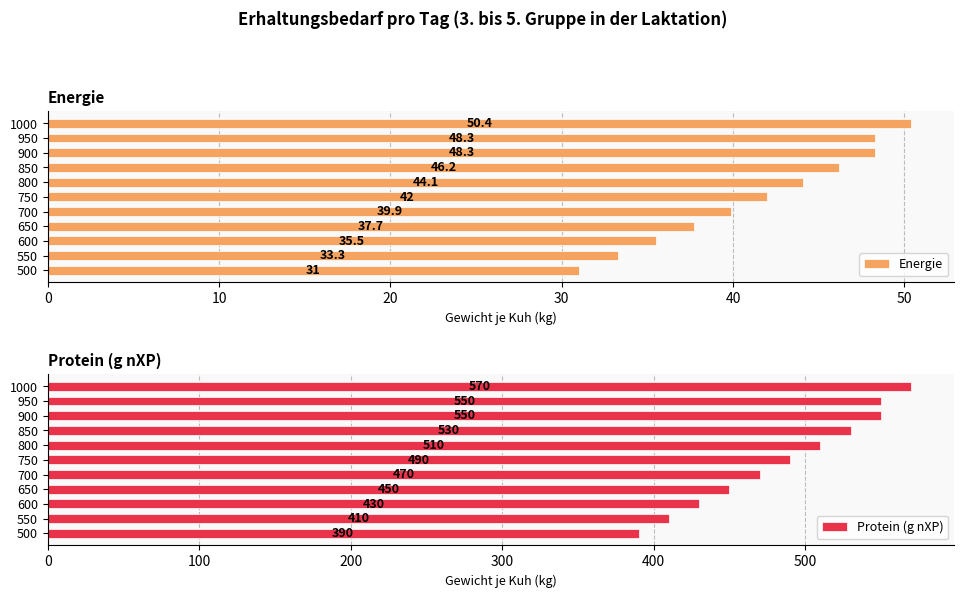

What is the difference between the Energie values at 1000 and 850?

4.2